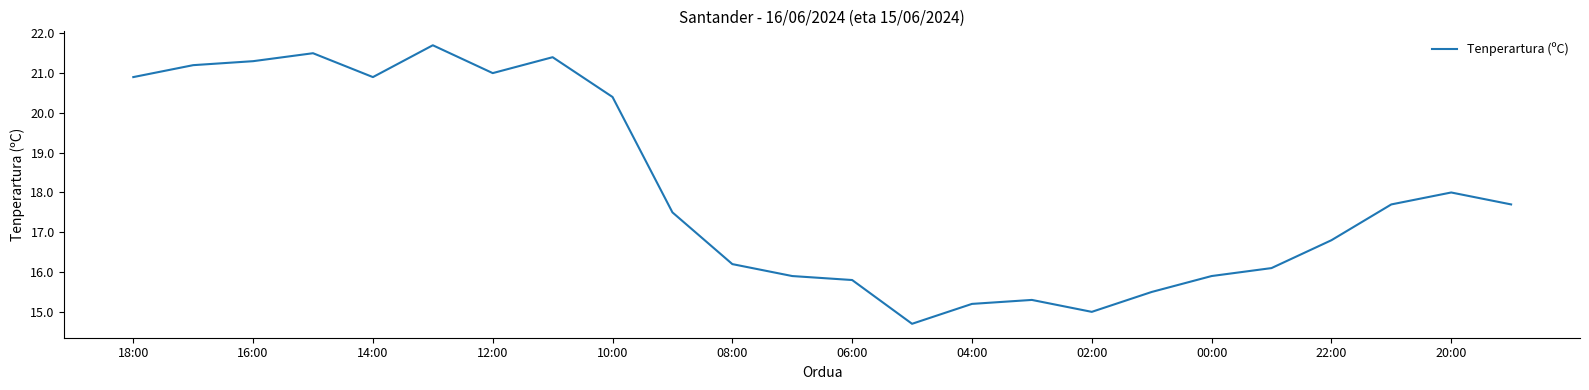

What is the greatest value displayed?

21.7